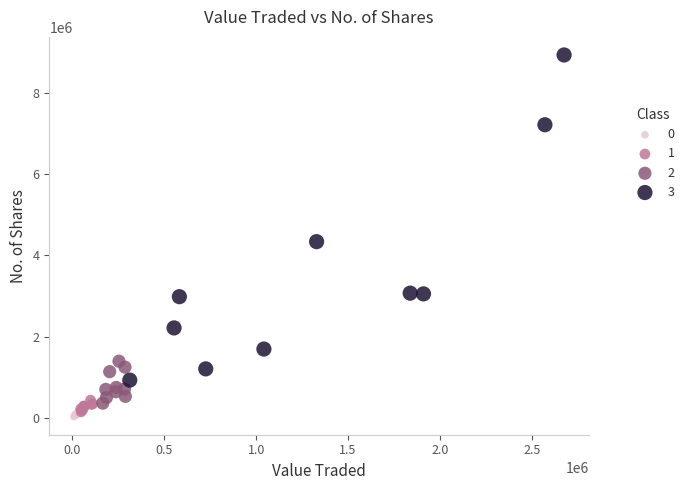

Which series contains the highest Y value?

3